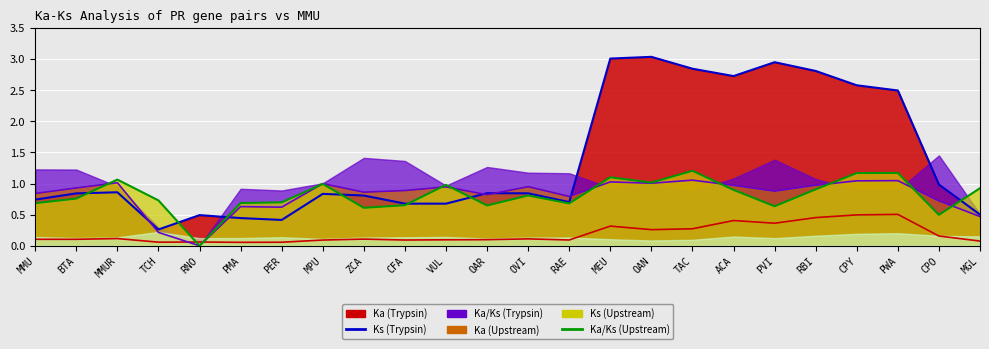

What is the label of the 7th point from the left?

PER